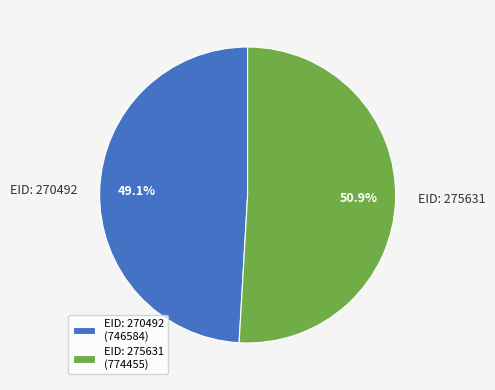

Between EID: 275631 and EID: 270492, which is larger?

EID: 275631